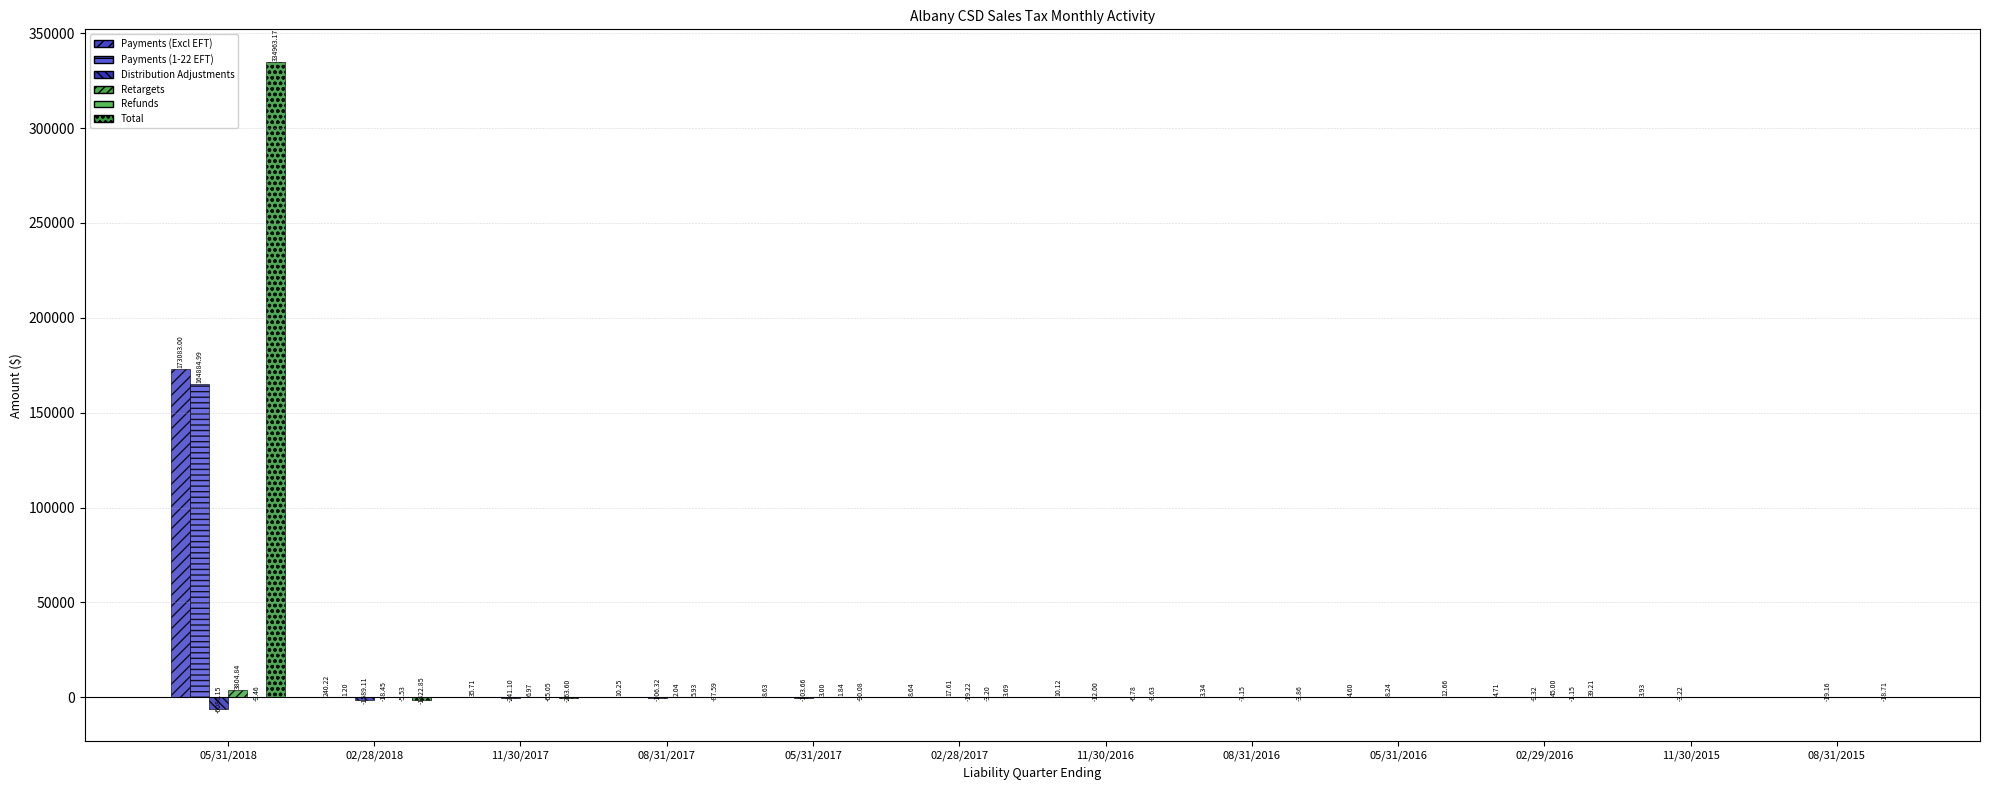

What is the minimum value for Distribution Adjustments?

-6086.1